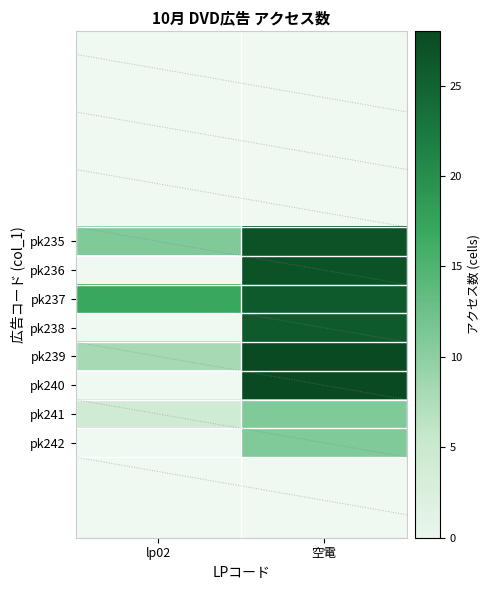

Where is pk235 nearest to the value 19?

lp02